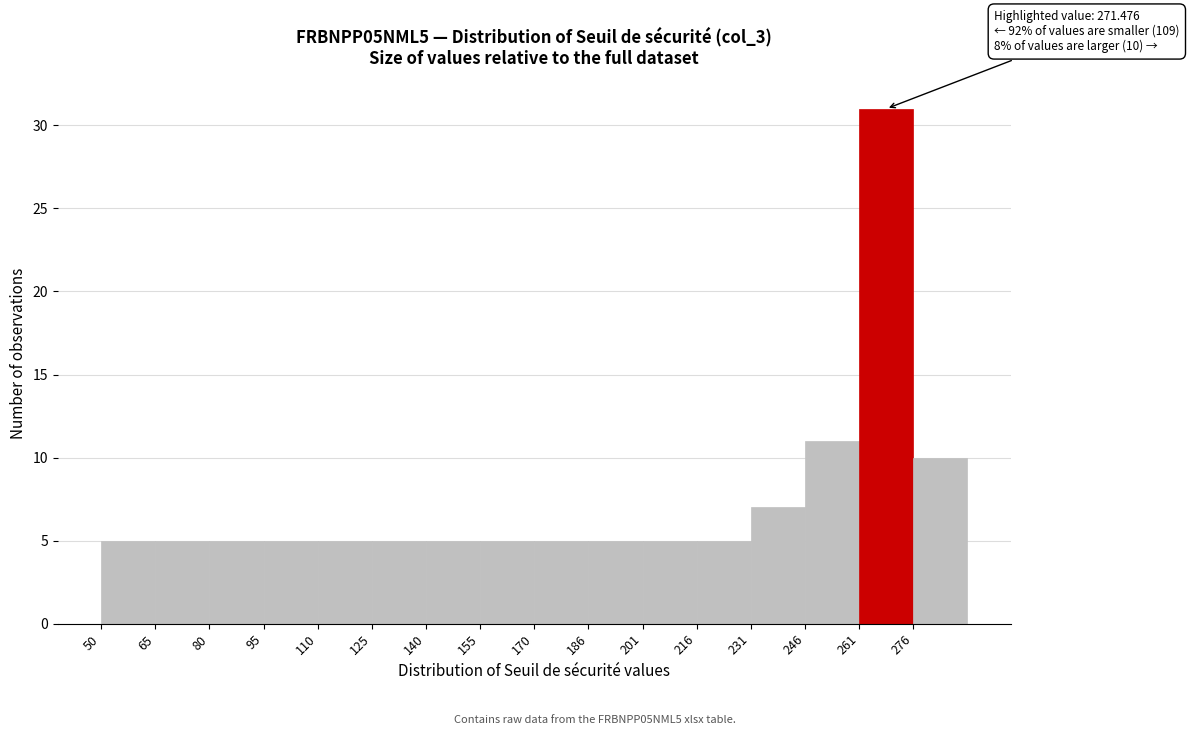

Which range on the x-axis has the tallest bar?

260 to 276